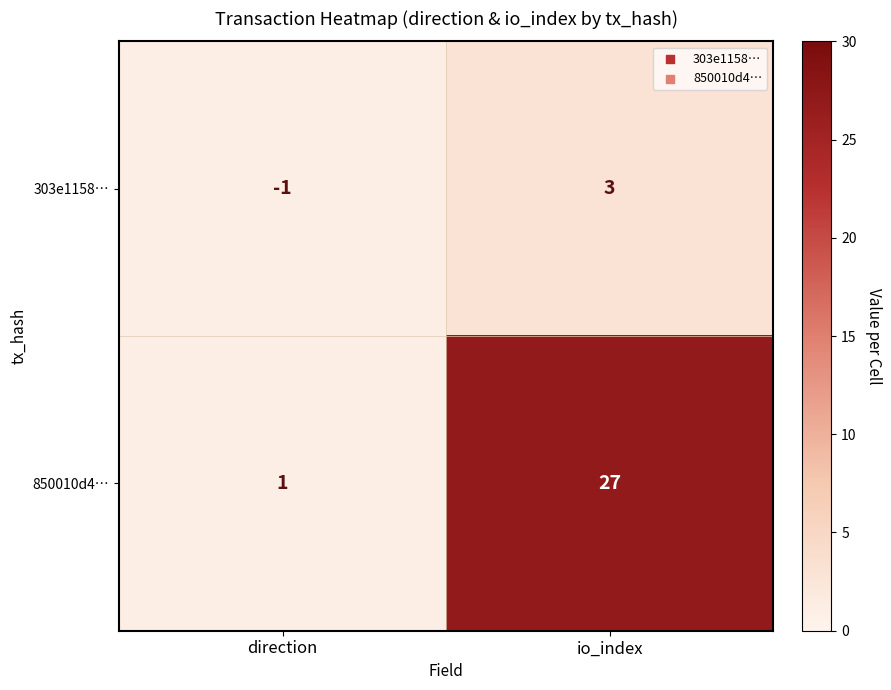

Reading right to left, what are all the values shown in this chart?

303e1158…: 3	-1
850010d4…: 27	1